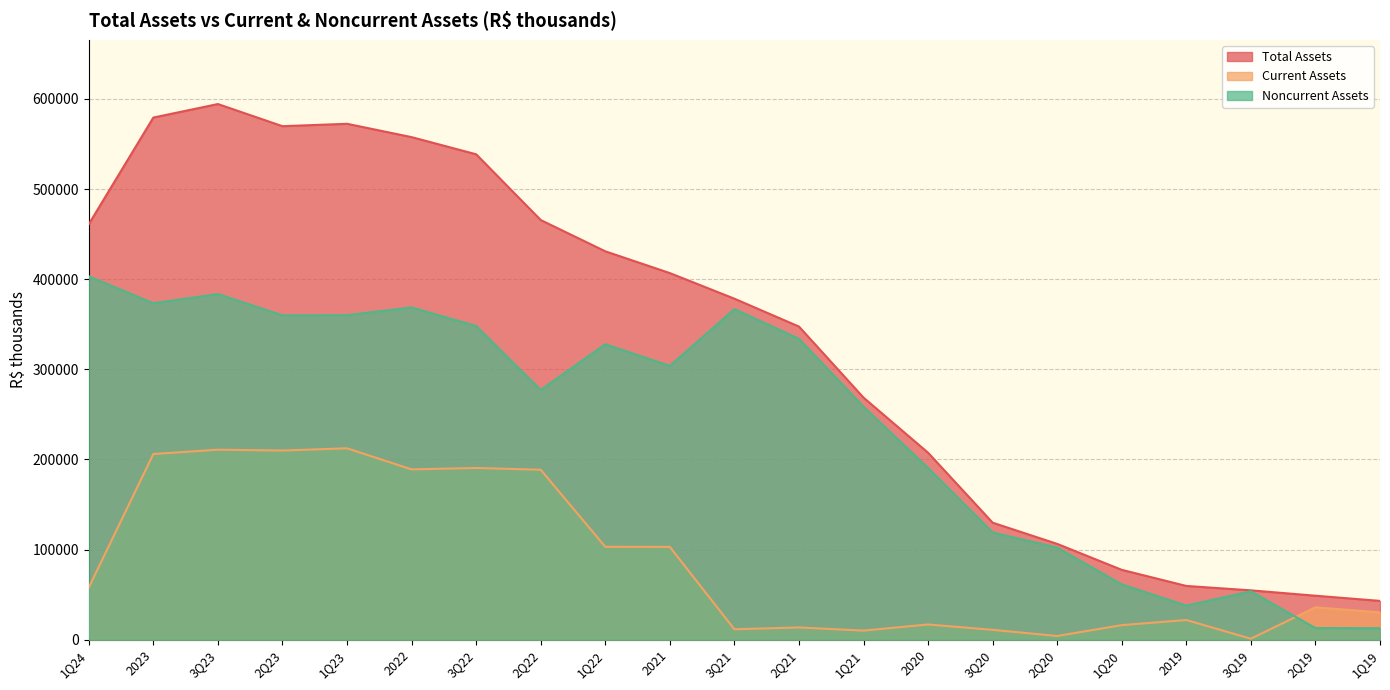

The value of Noncurrent Assets at 1Q22 is 327905. True or false?

True